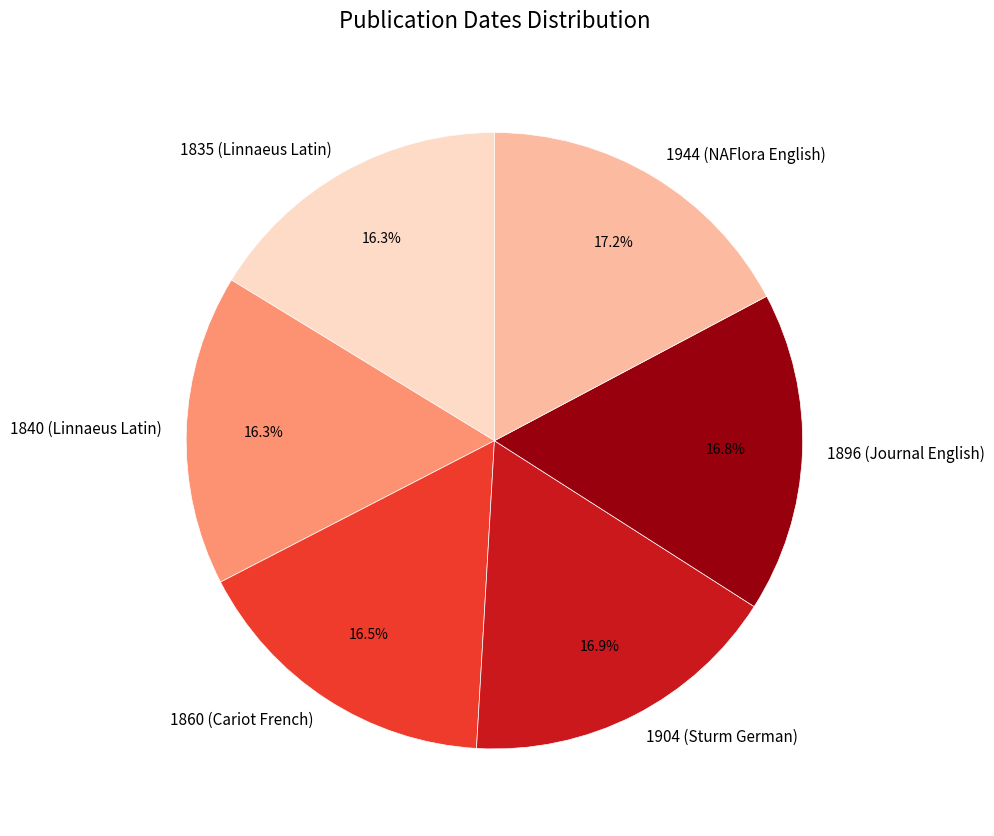

What is the ratio of the value at 1944 (NAFlora English) to the value at 1835 (Linnaeus Latin)?

1.1